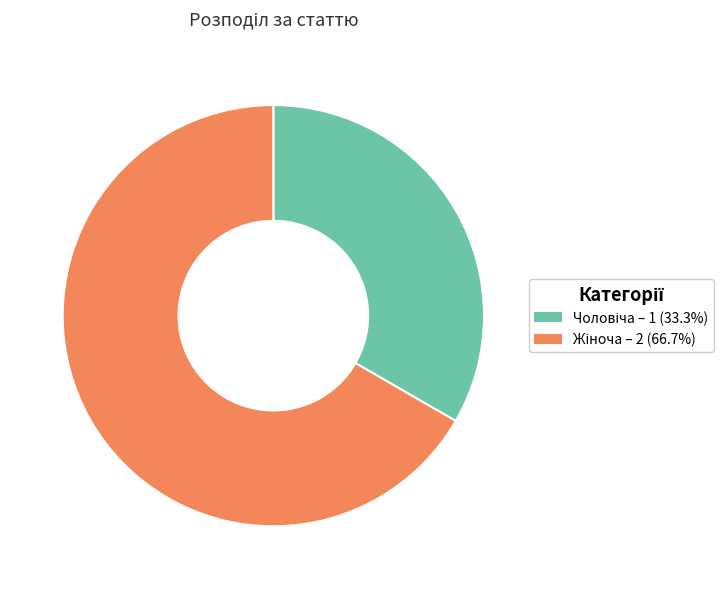

Is there any slice that represents more than half of the pie?

Yes